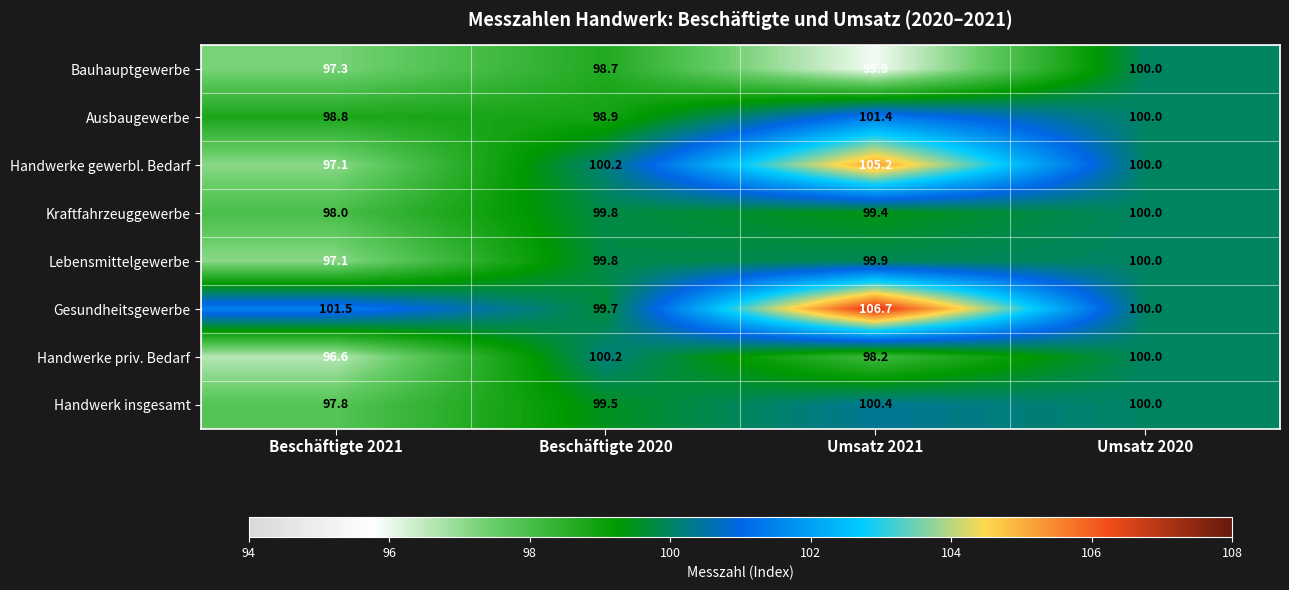

Which series has the largest range (max minus min)?

Handwerke gewerbl. Bedarf